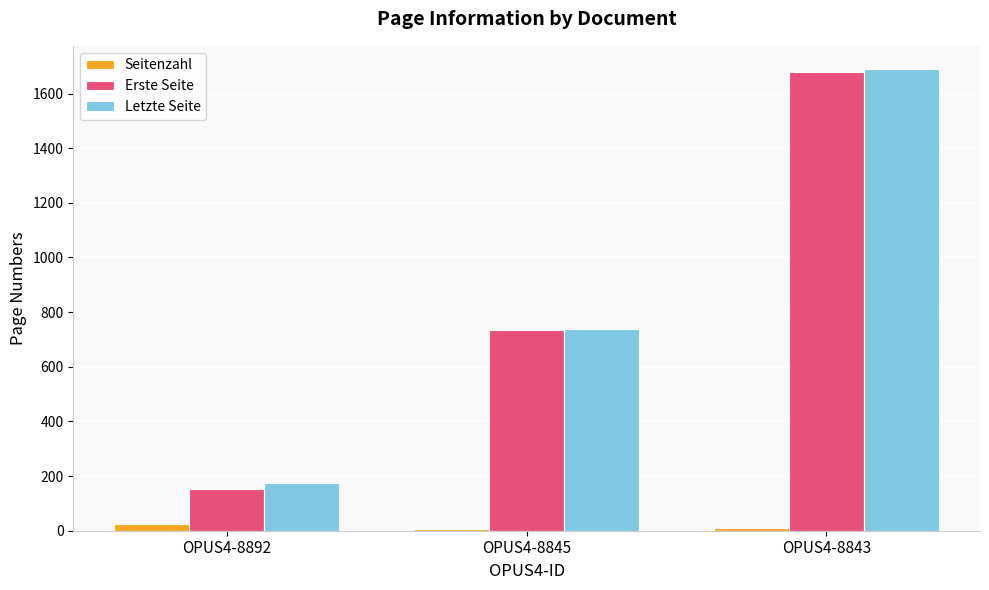

Between OPUS4-8892 and OPUS4-8845, which series saw the biggest shift?

Erste Seite